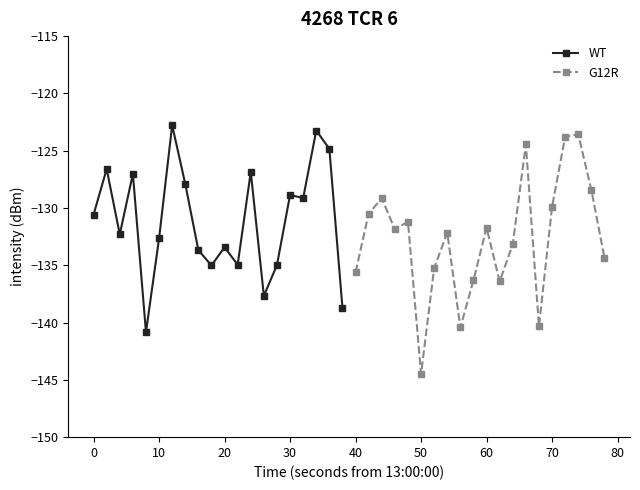

The WT series shows -217.2 at 20. True or false?

False